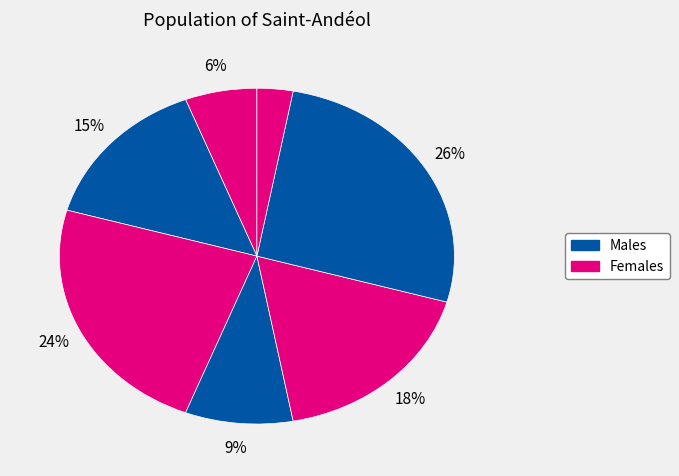

How many segments does this pie chart have?

7